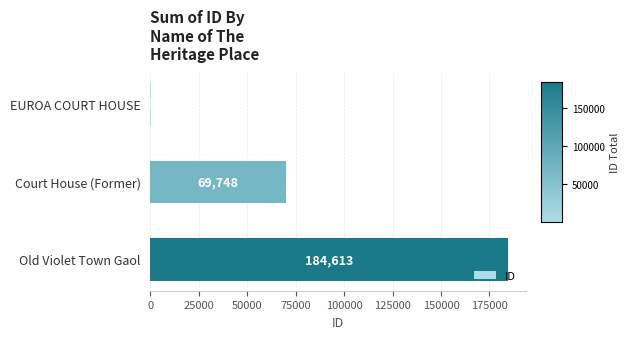

Where is the data nearest to the value 92526?

Court House (Former)